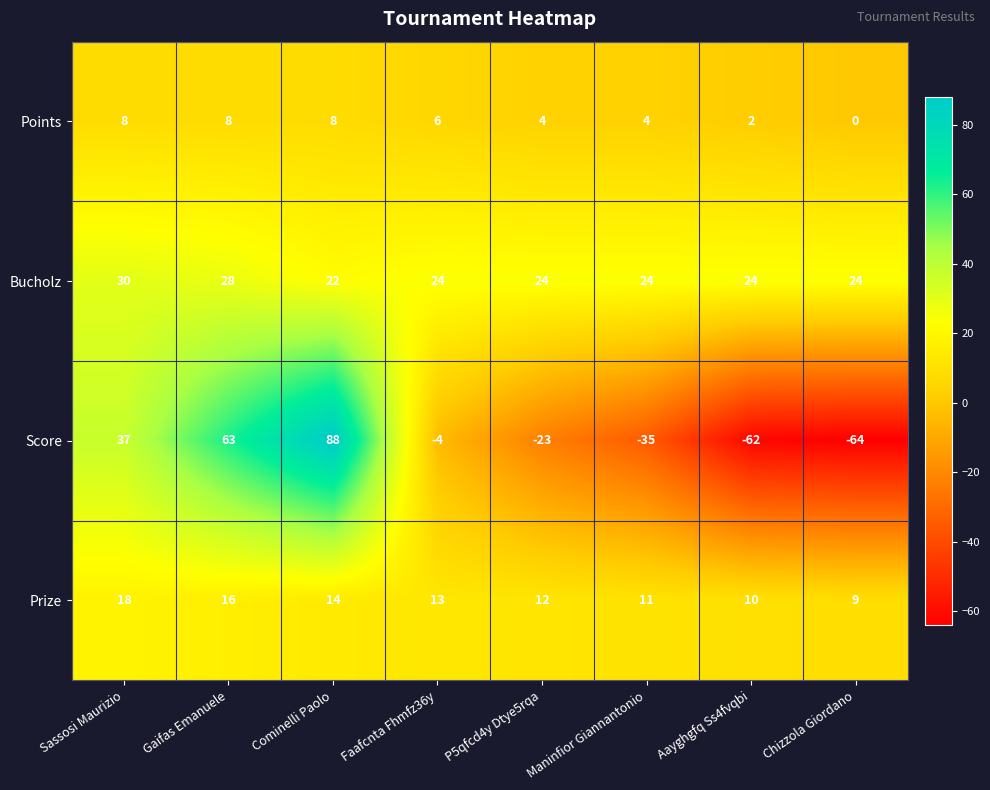

What is the difference between the maximum and minimum values in the Bucholz series?

8